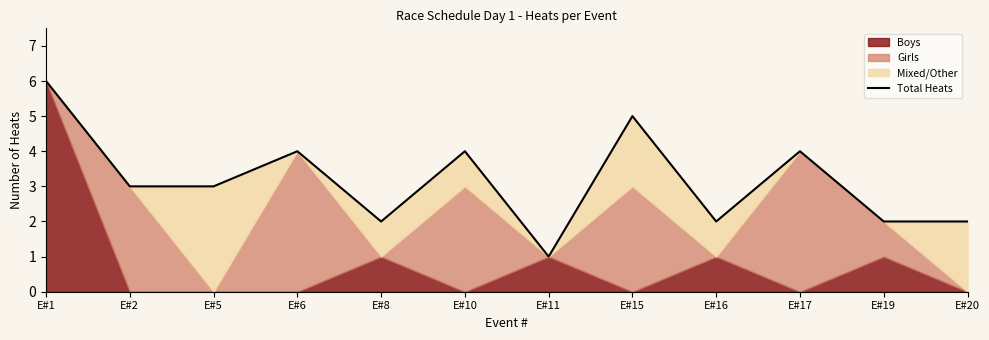

List the labels in order of value, smallest first.

E#11, E#8, E#16, E#19, E#20, E#2, E#5, E#6, E#10, E#17, E#15, E#1